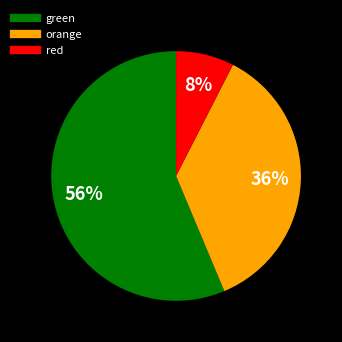

To the nearest percent, what is the average slice percentage?

33%